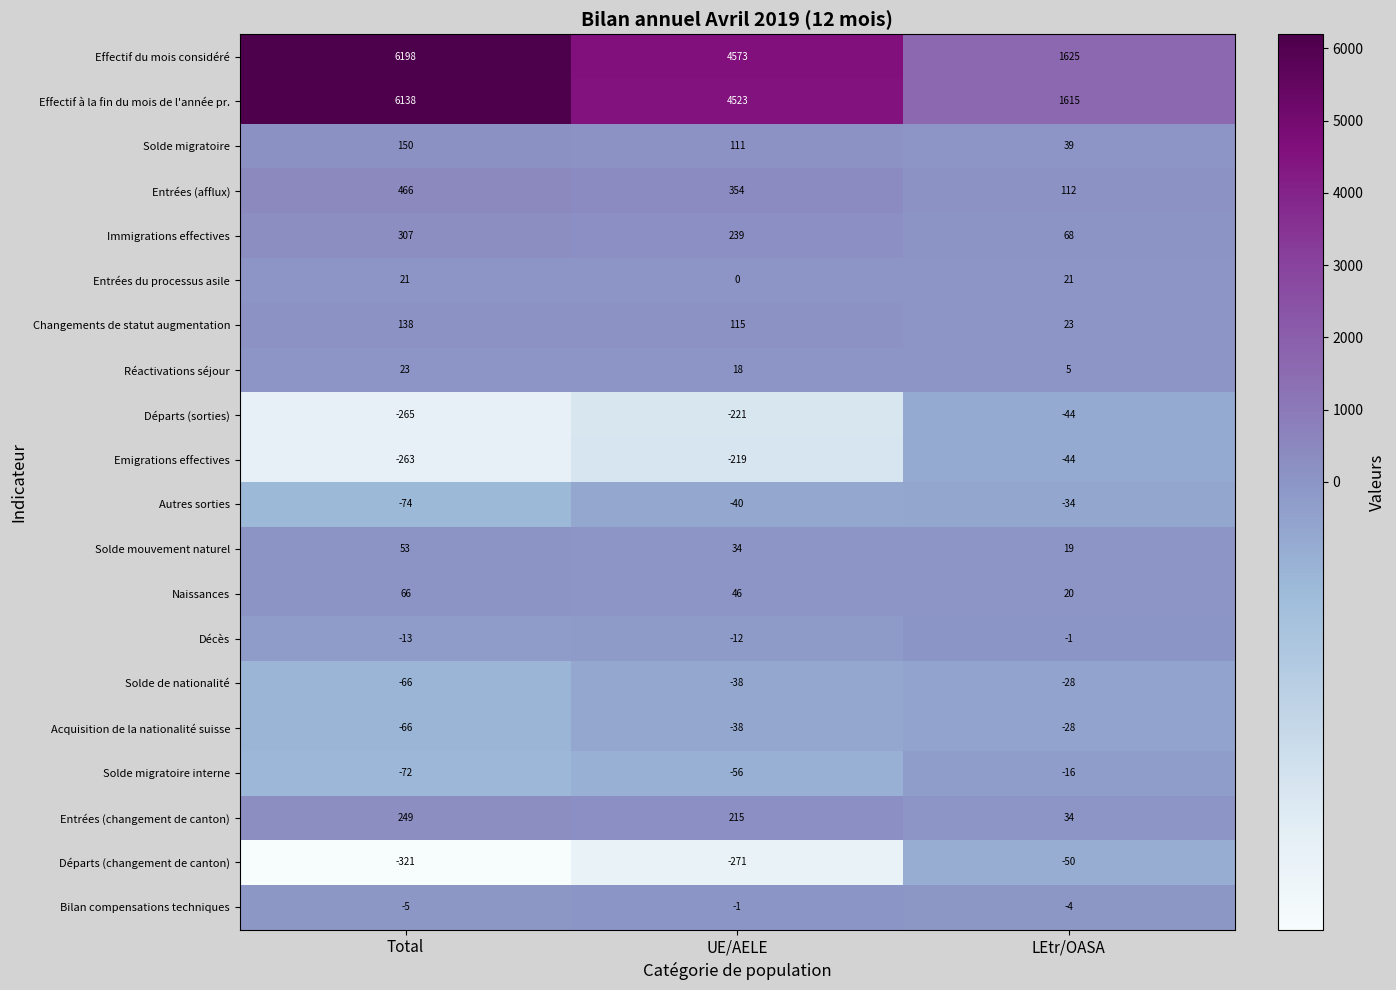

How many distinct data groups are displayed?

20